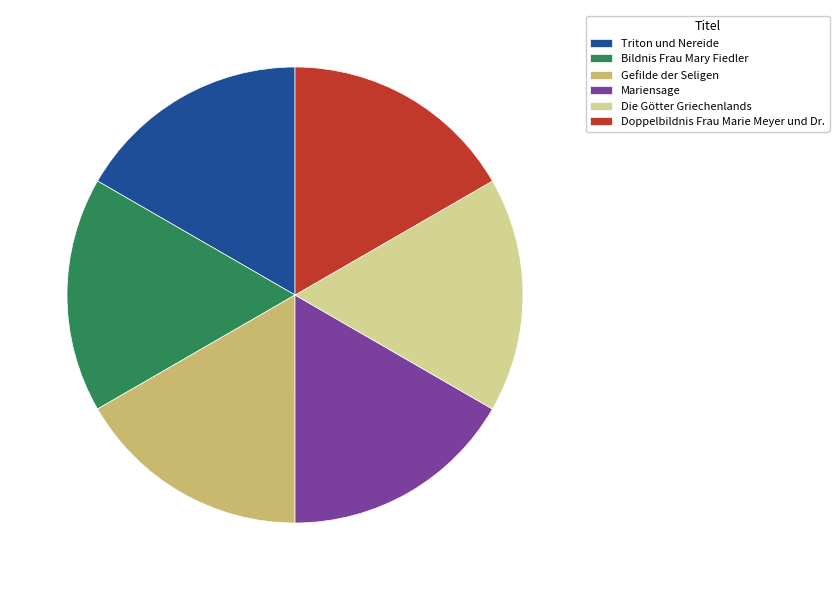

Approximately how many times larger is the value at Mariensage compared to Bildnis Frau Mary Fiedler?

1.0